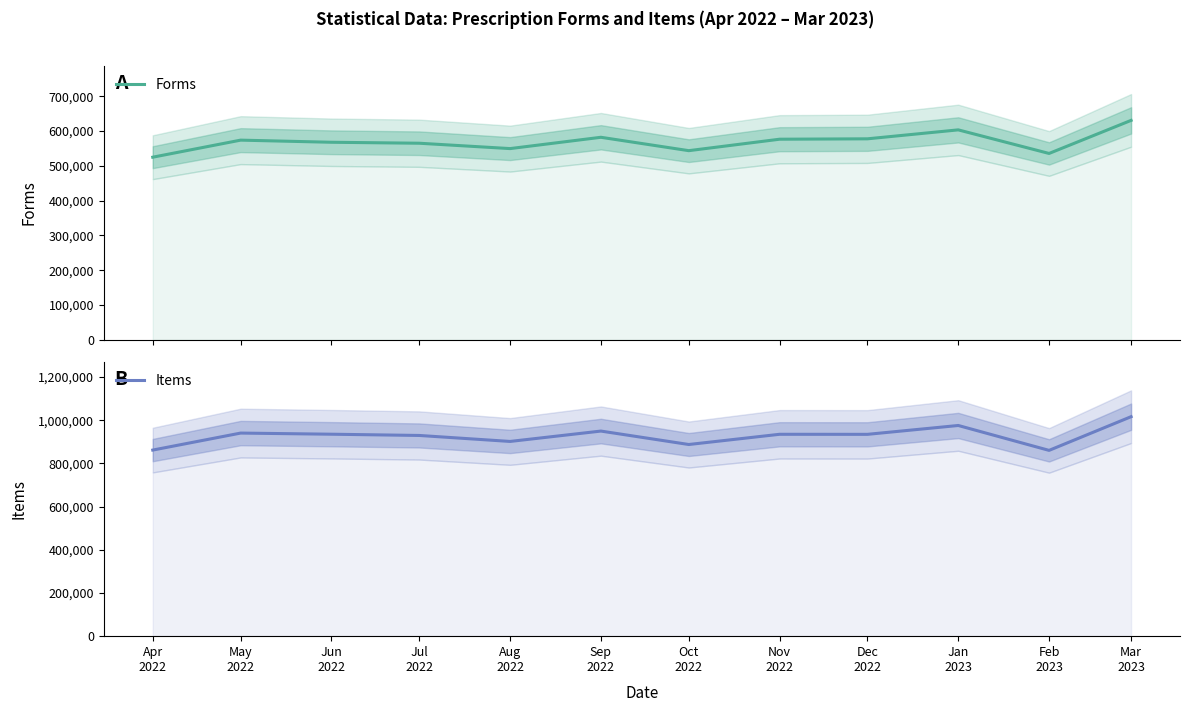

True or false: Items and Forms intersect in this chart.

False